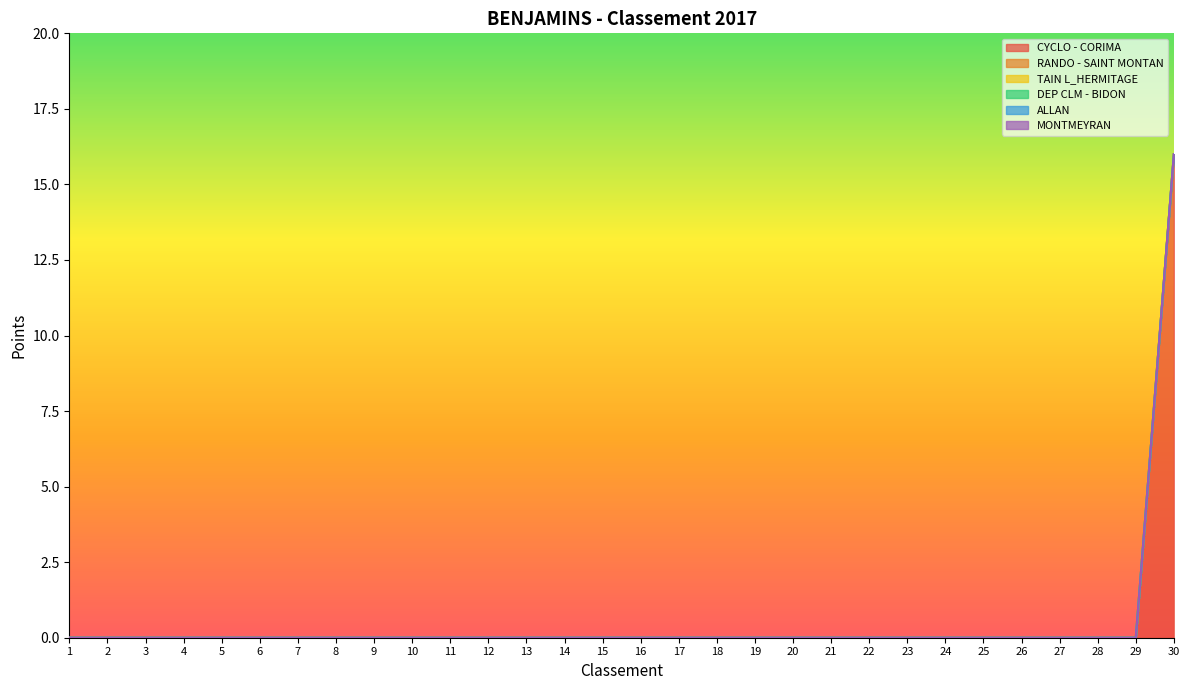

What is the greatest value displayed?

16